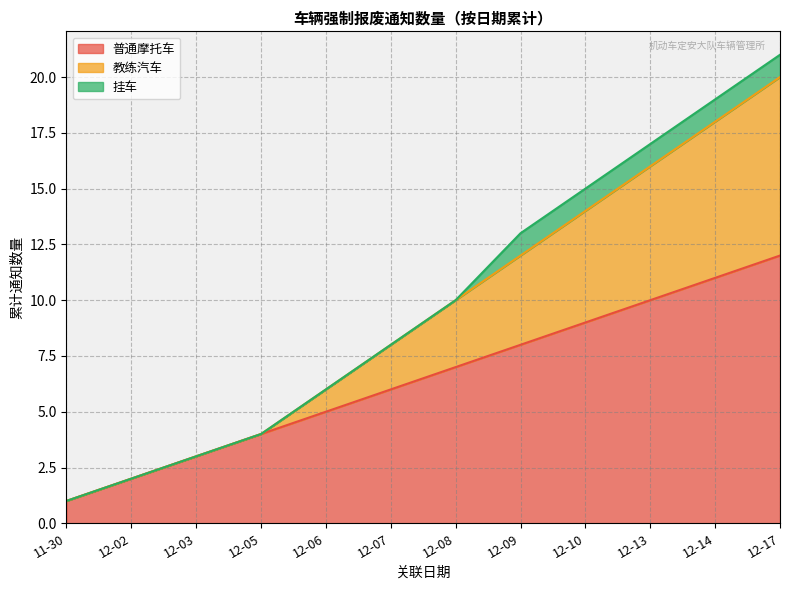

What is the highest value of the 普通摩托车 series?

12